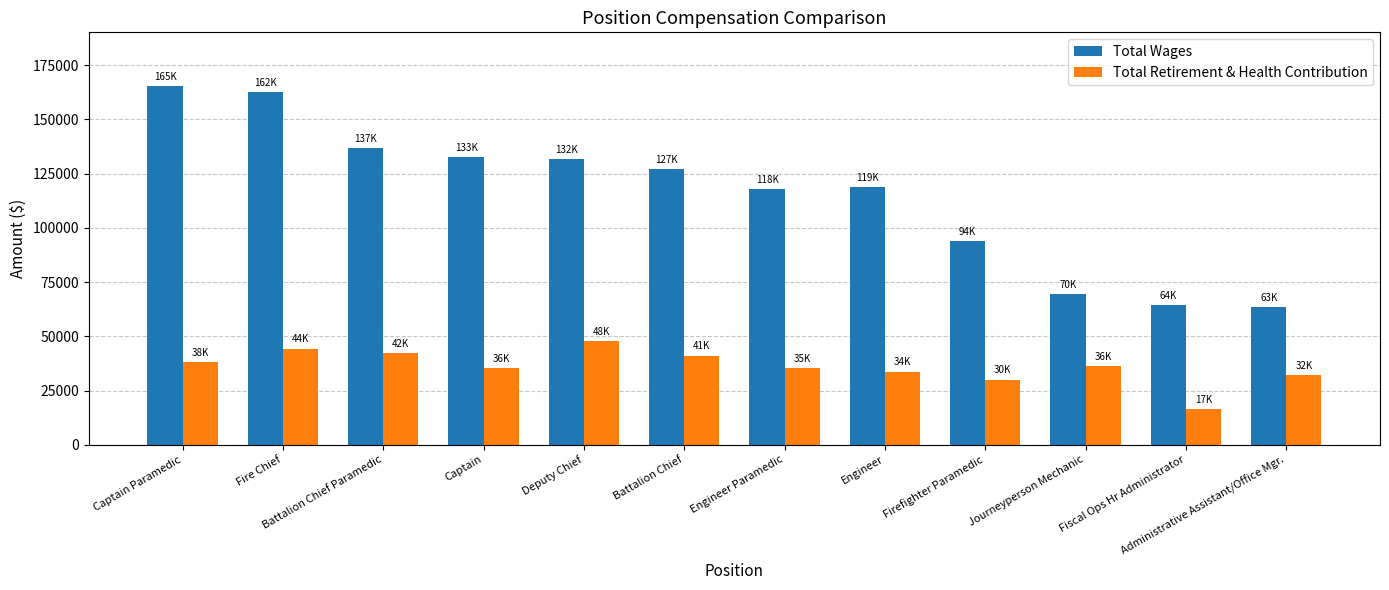

What is the label of the 3rd bar from the left?

Battalion Chief Paramedic